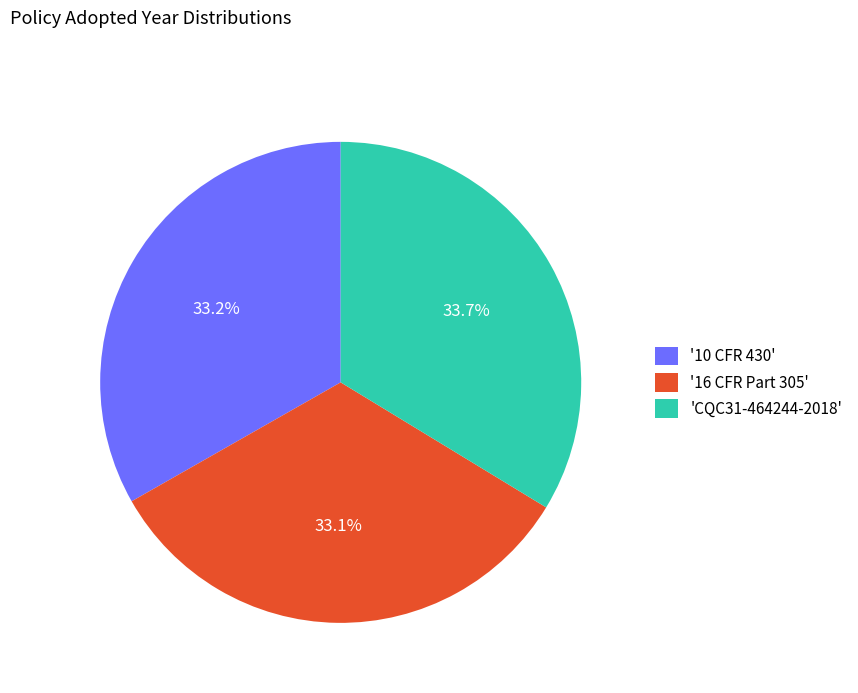

Between '16 CFR Part 305' and 'CQC31-464244-2018', which is larger?

'CQC31-464244-2018'